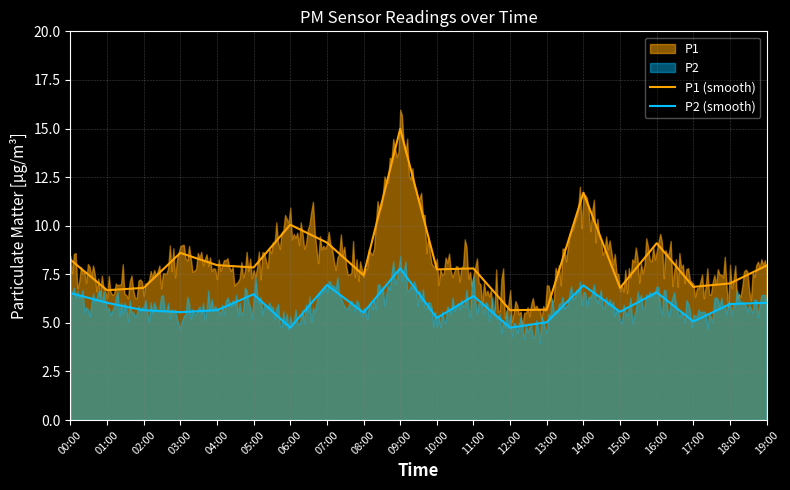

What is the maximum value shown in the chart?

15.0